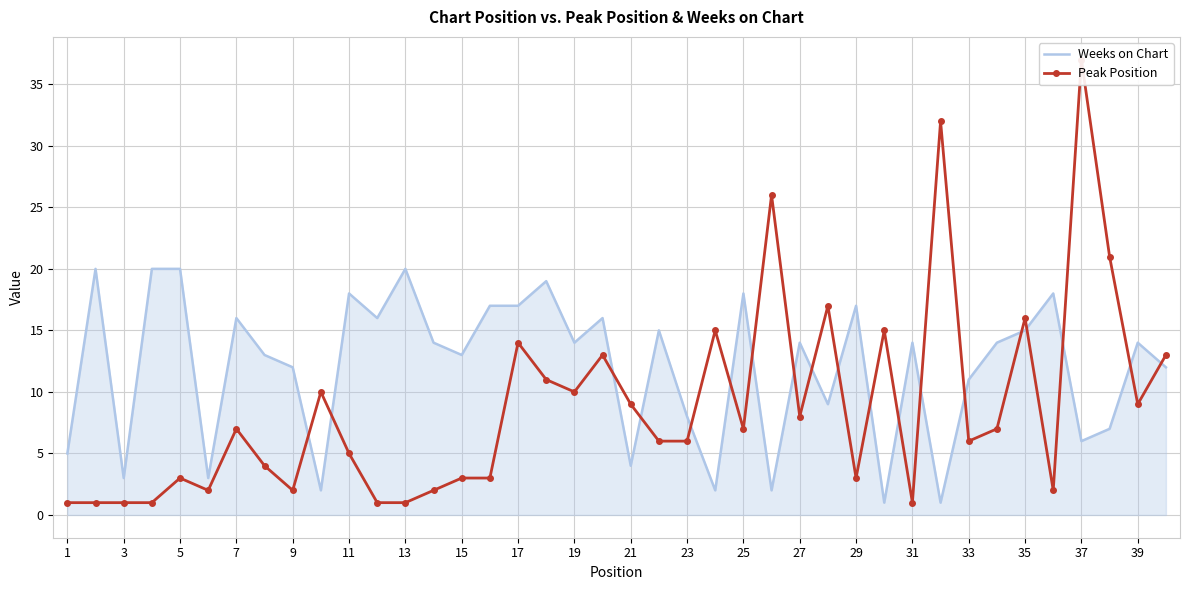

The Weeks on Chart series shows 14 at 39. True or false?

True